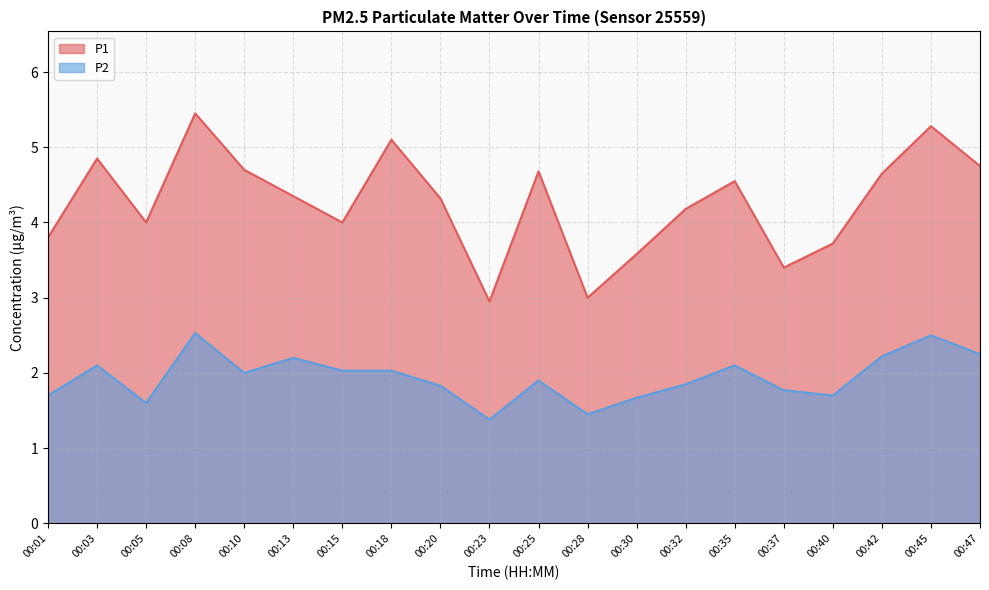

How many data points does each series have?

20